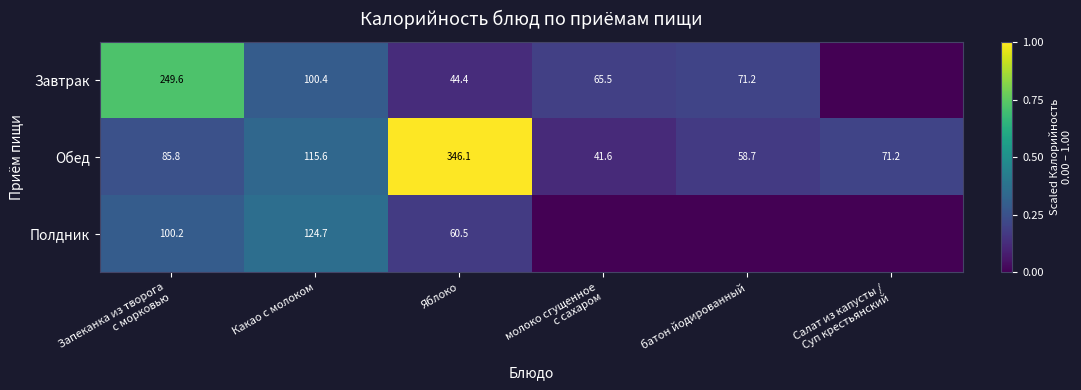

Is it true that Обед equals 0.3 at батон йодированный?

False